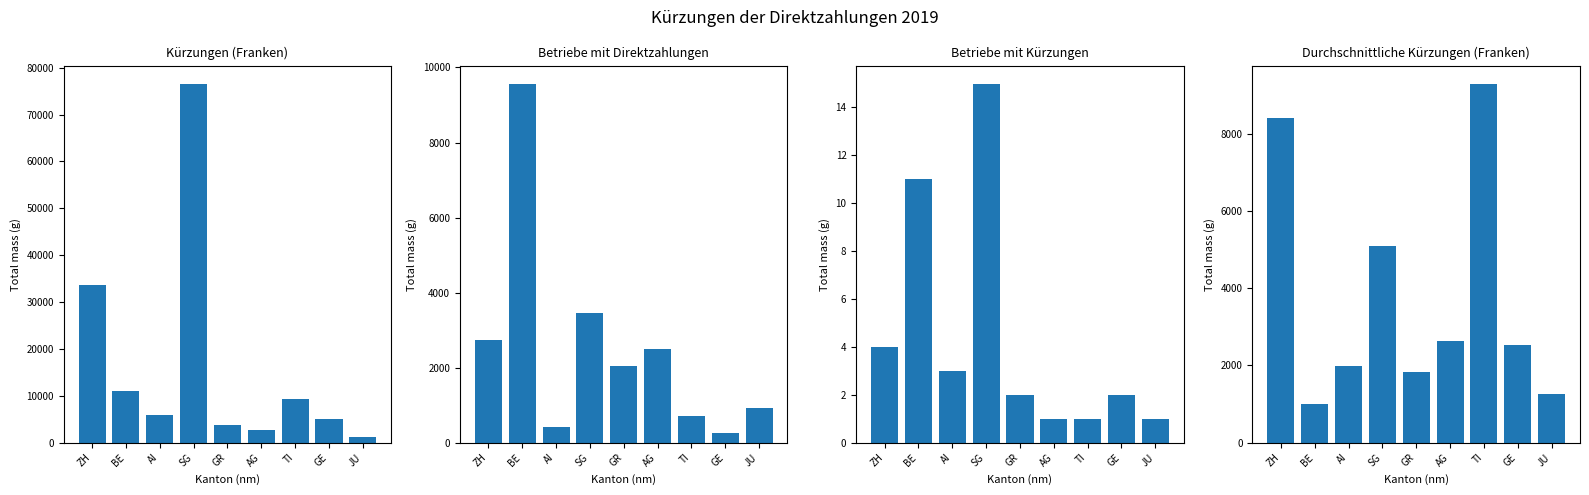

How many series are shown in this chart?

4